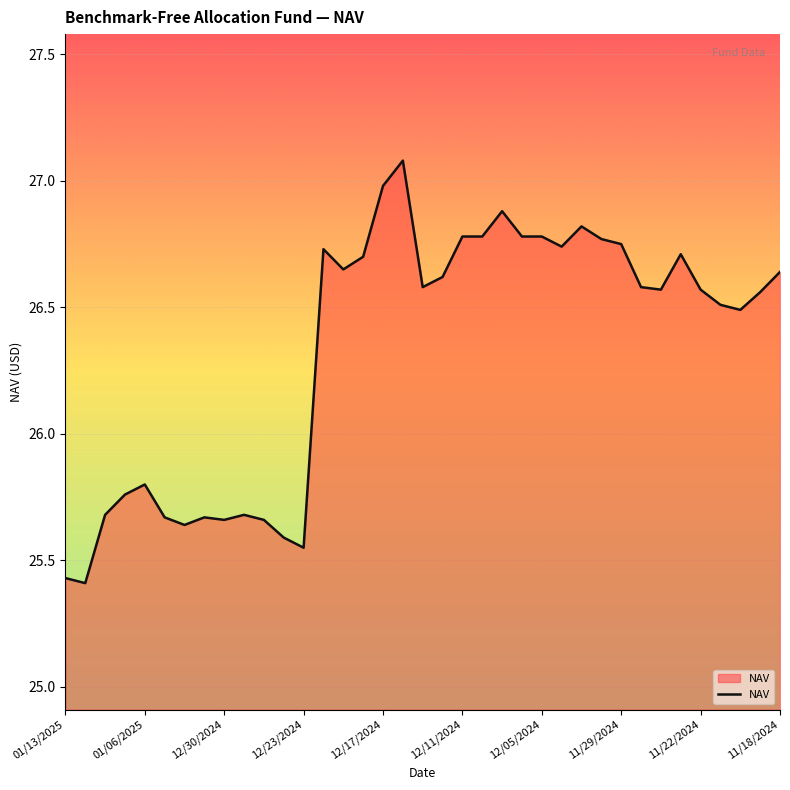

What is the difference between the maximum and minimum values?

1.7